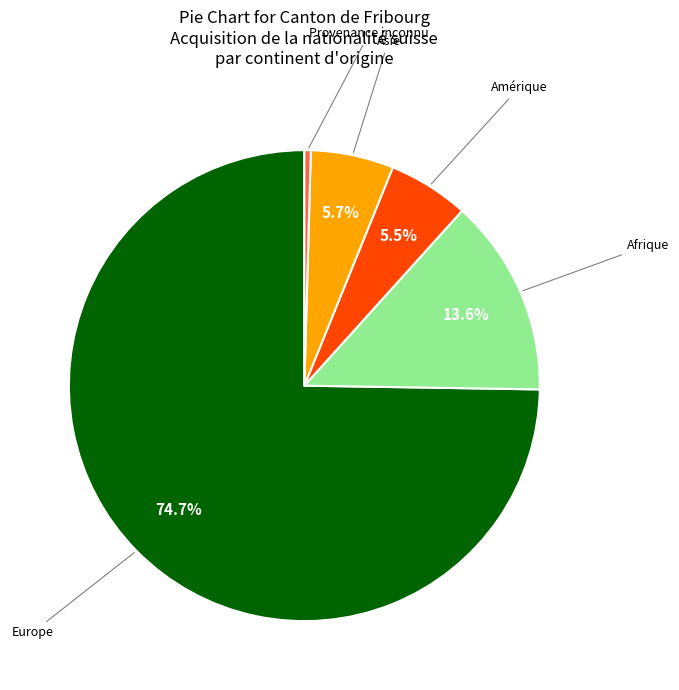

Is there a majority slice in this chart?

Yes